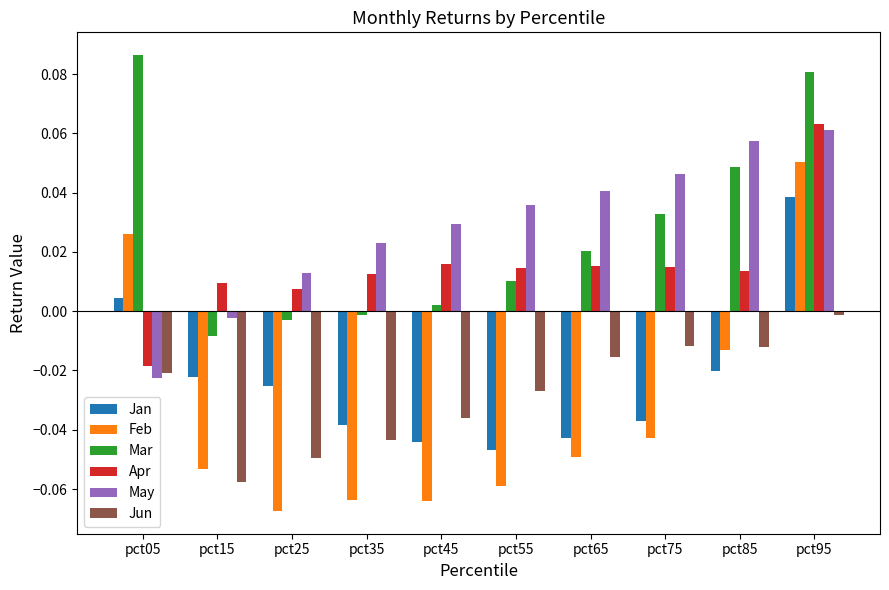

The Apr series shows 0.0 at pct65. True or false?

True